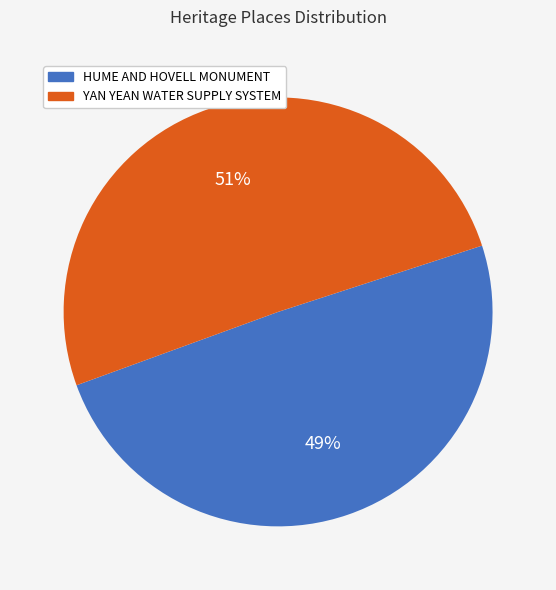

To the nearest percent, what is the average slice percentage?

50%